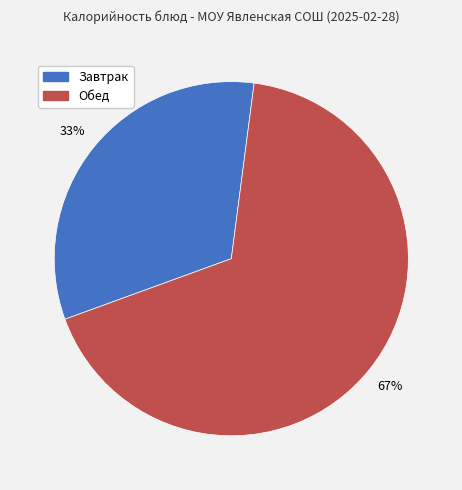

Combined, do Обед and Завтрак account for over 50%?

Yes